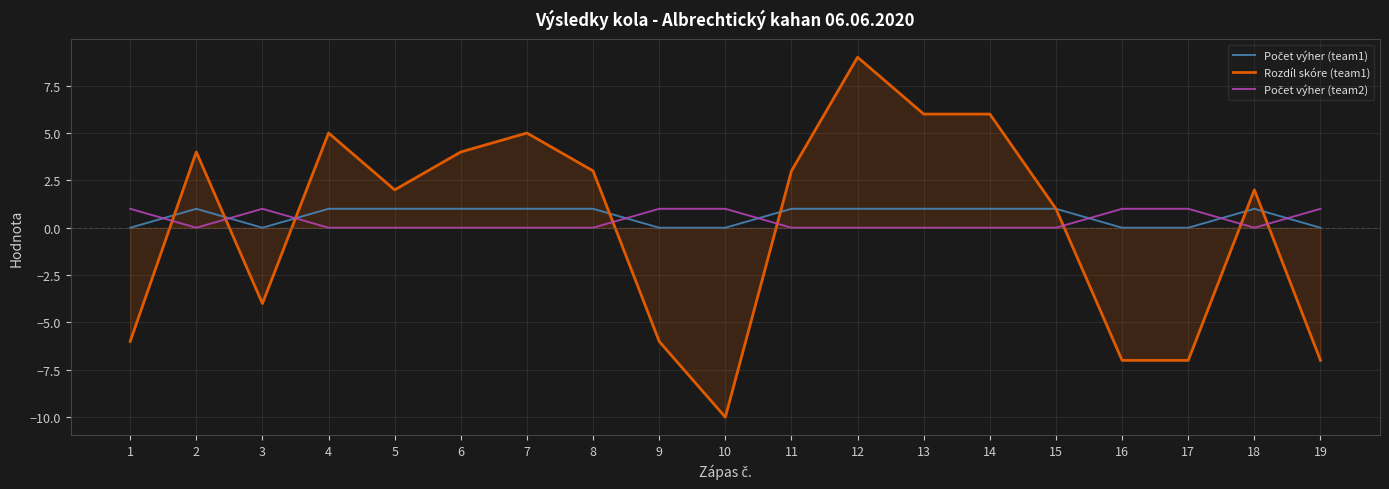

What is the lowest value of the Rozdíl skóre (team1) series?

-10